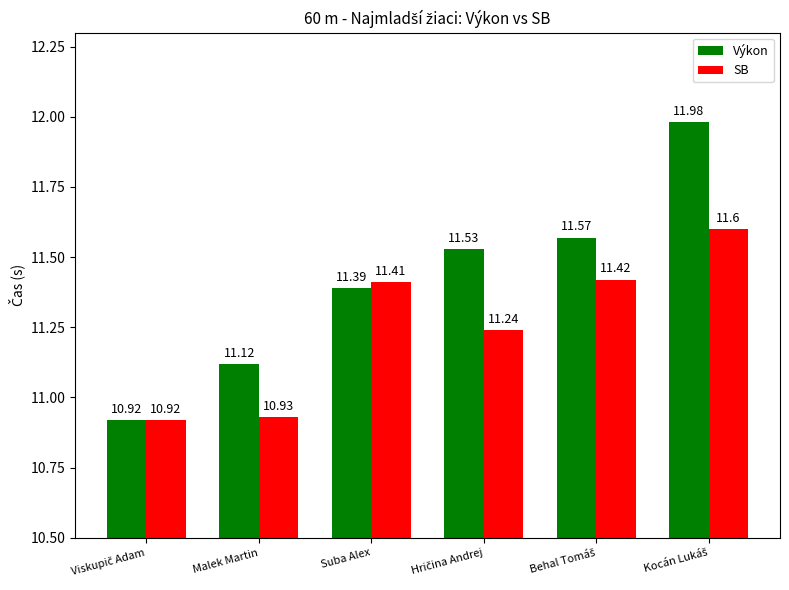

What are all the series names shown in the legend?

Výkon, SB